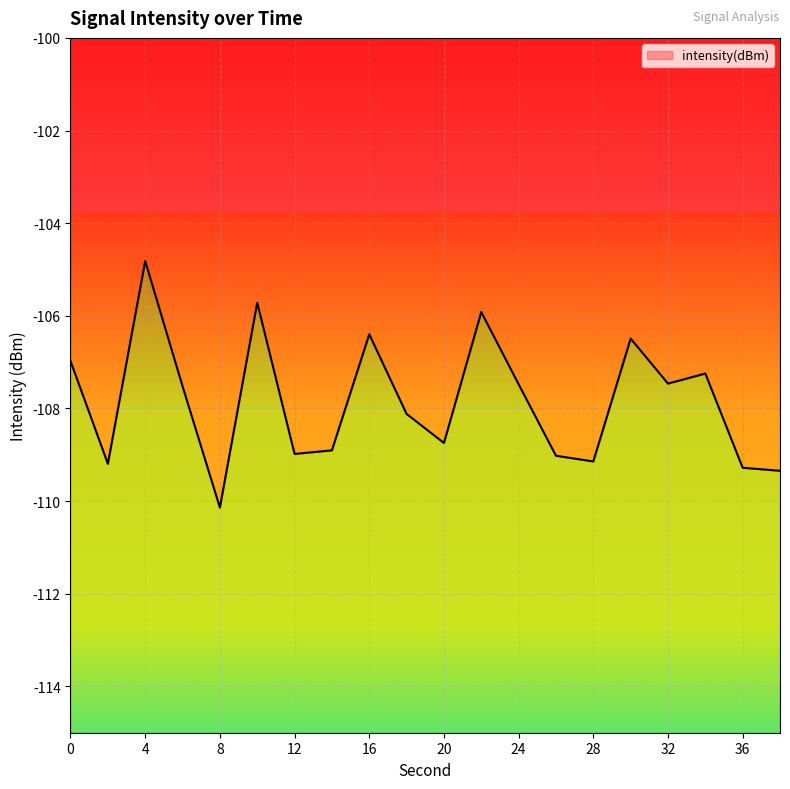

What is the difference between the maximum and minimum values?

5.3